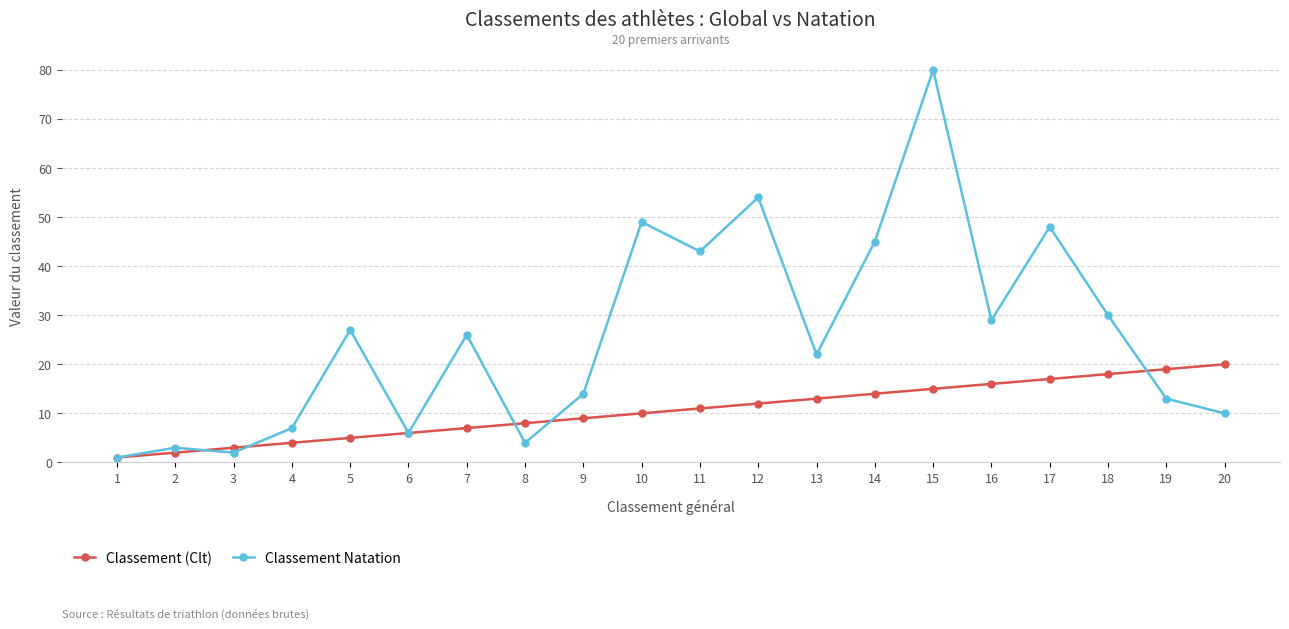

At 4, list the series in order from largest to smallest.

Classement Natation, Classement (Clt)